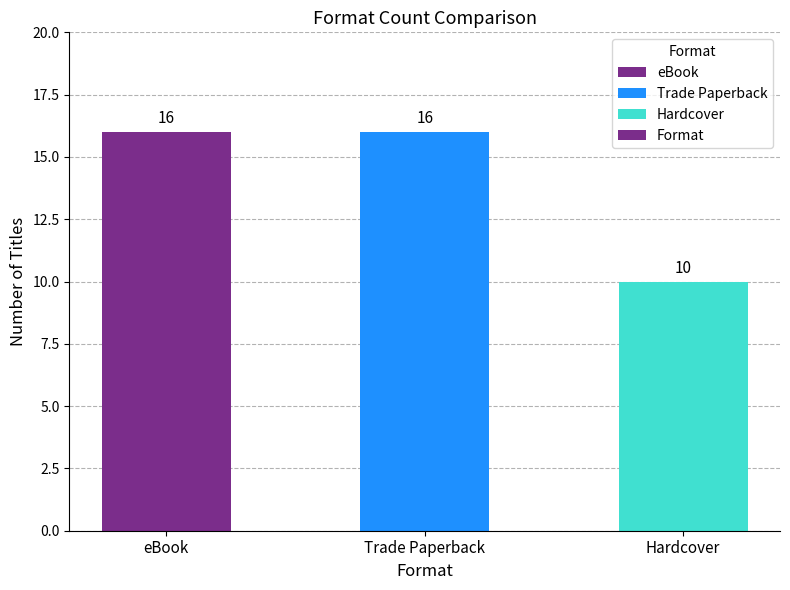

Which has a higher value, eBook or Hardcover?

eBook